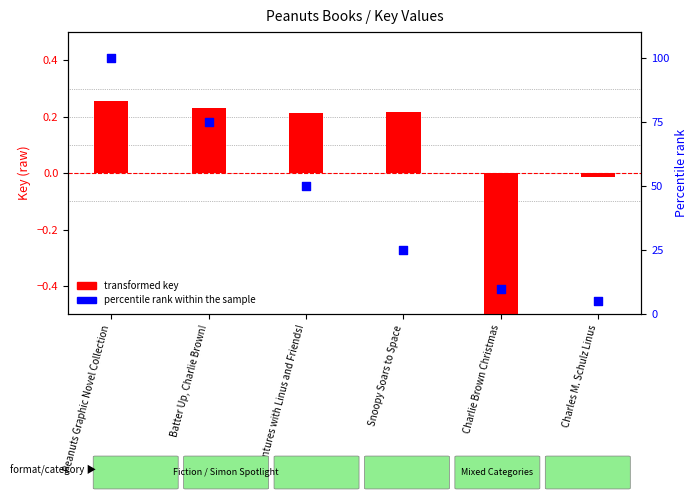

Which series has the widest spread of Y values?

percentile rank within the sample